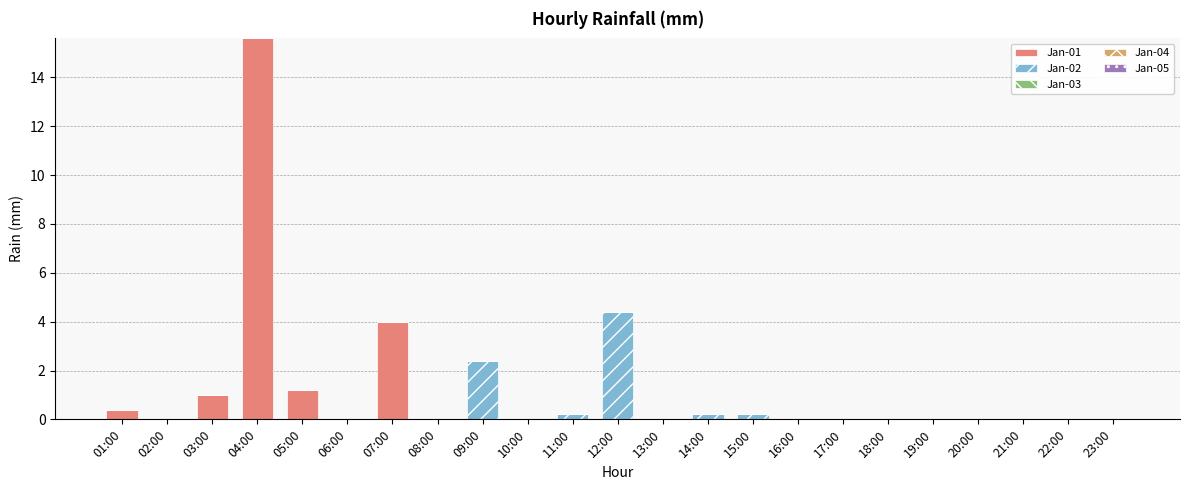

At which label does Jan-01 reach its peak?

04:00